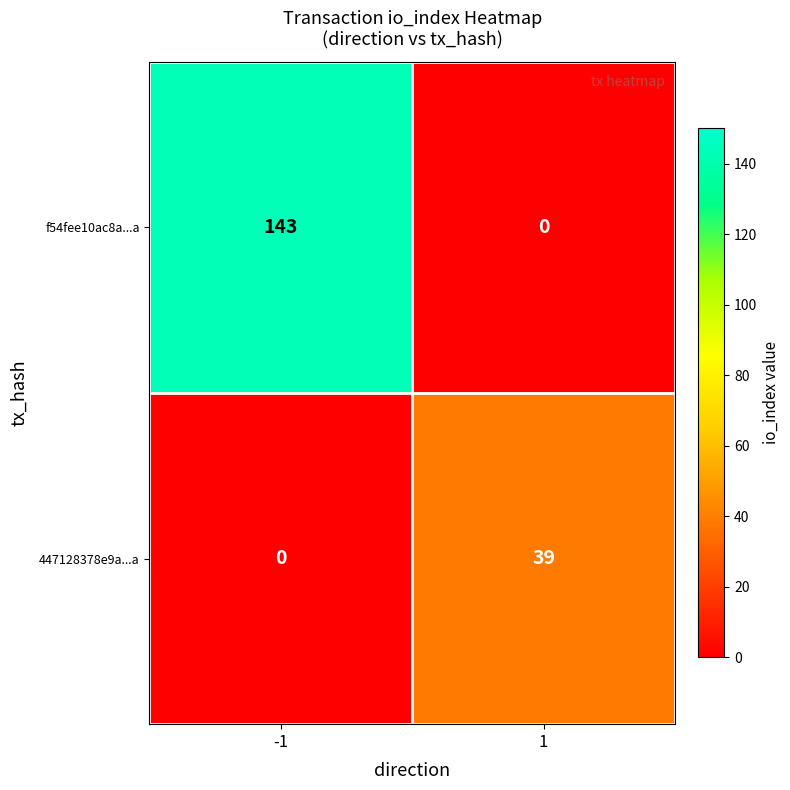

The 447128378e9a...a series shows 39 at 1. True or false?

True